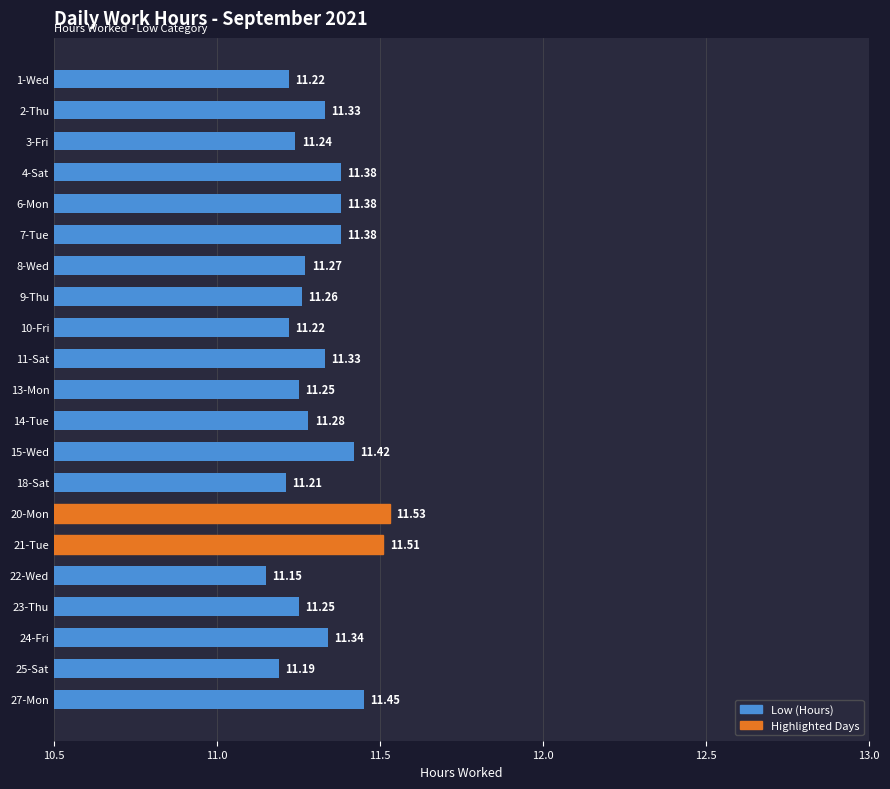

How many bars are there in total?

21